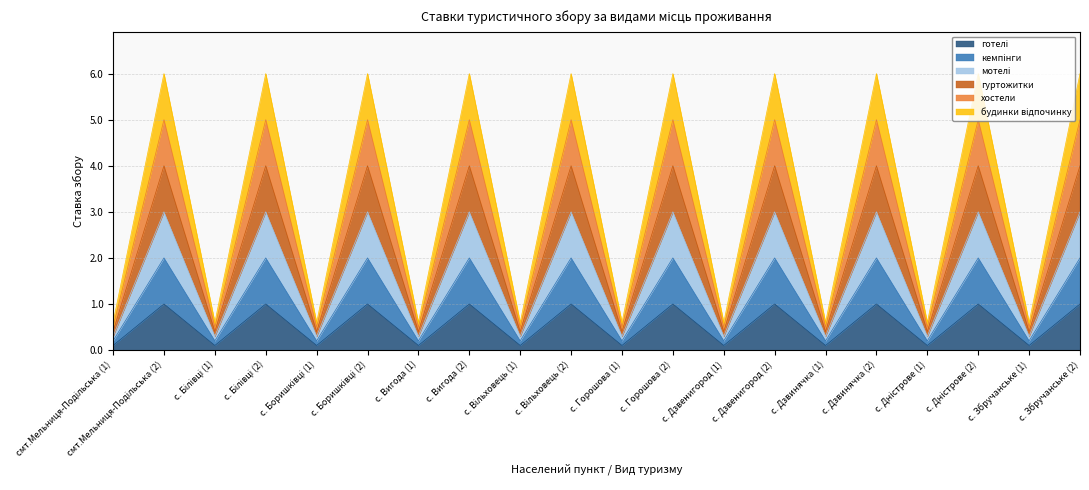

What is the spread (max minus min) of values at с. Білівці (1)?

0.5